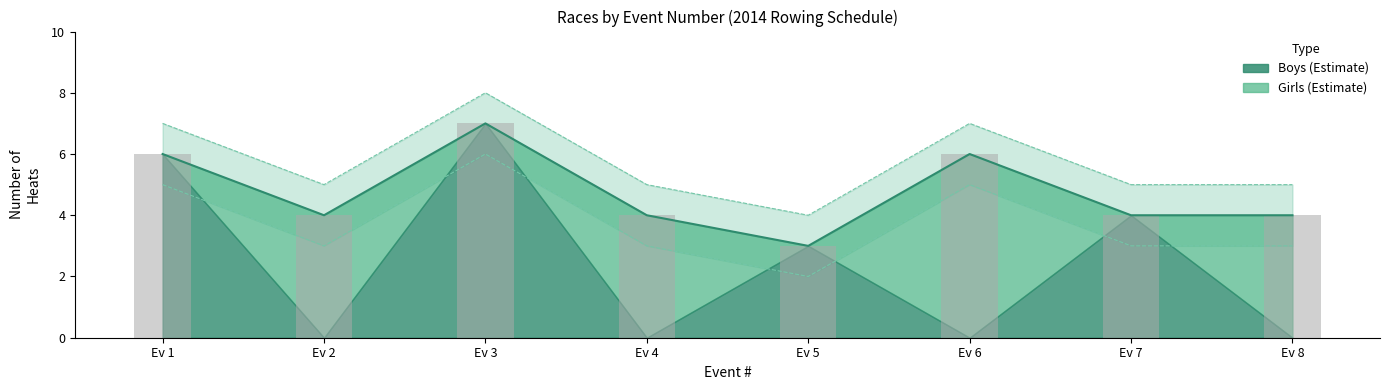

Approximately how many times larger is the value at Ev 5 compared to Ev 7?

0.8